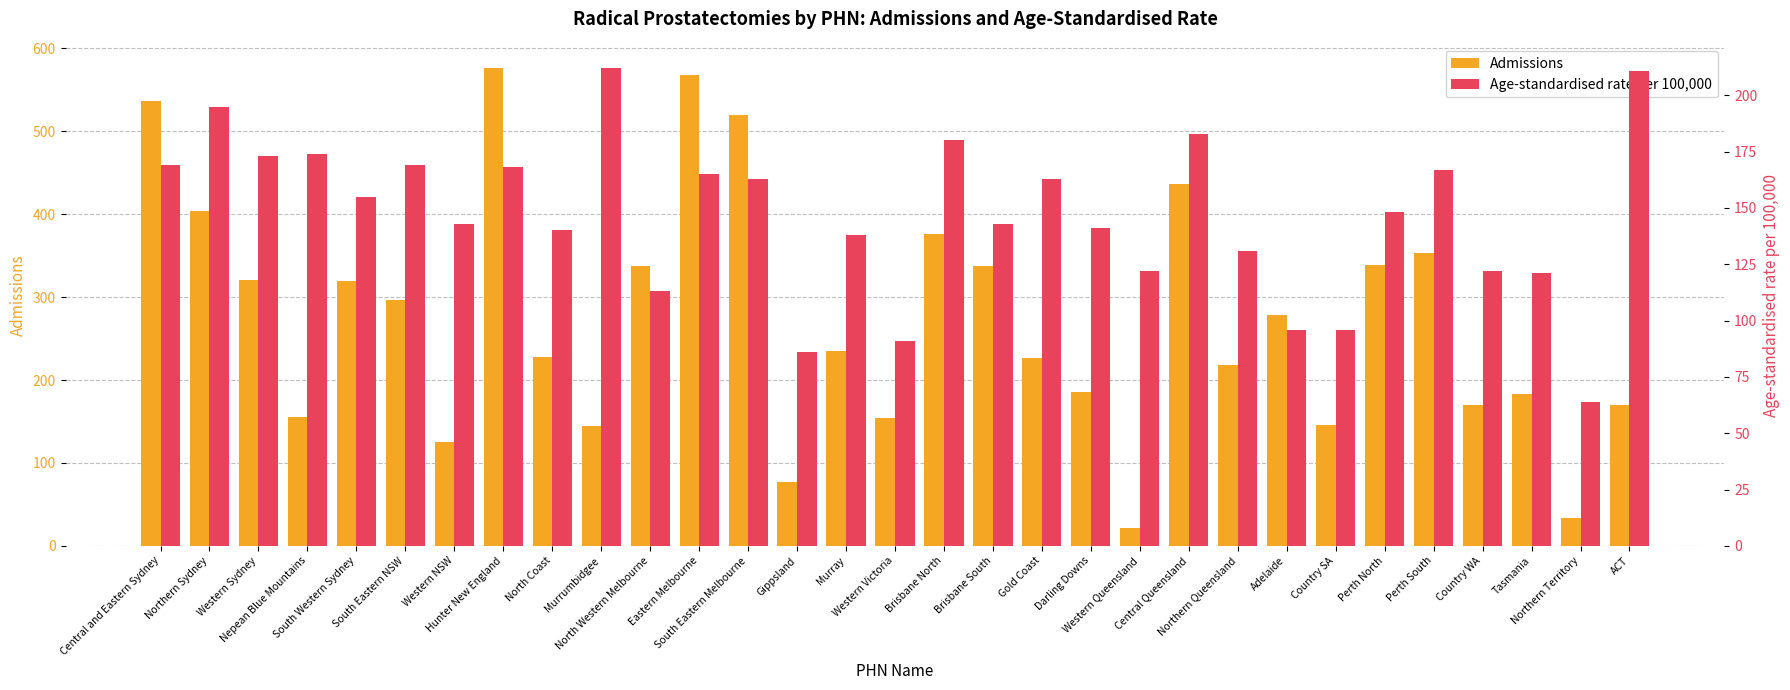

What is the highest value of the Age-standardised rate per 100,000 series?

212